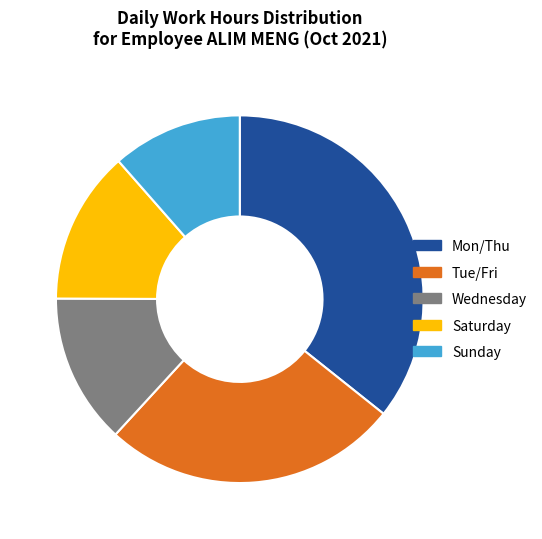

Combined, do Saturday and Sunday account for over 50%?

No